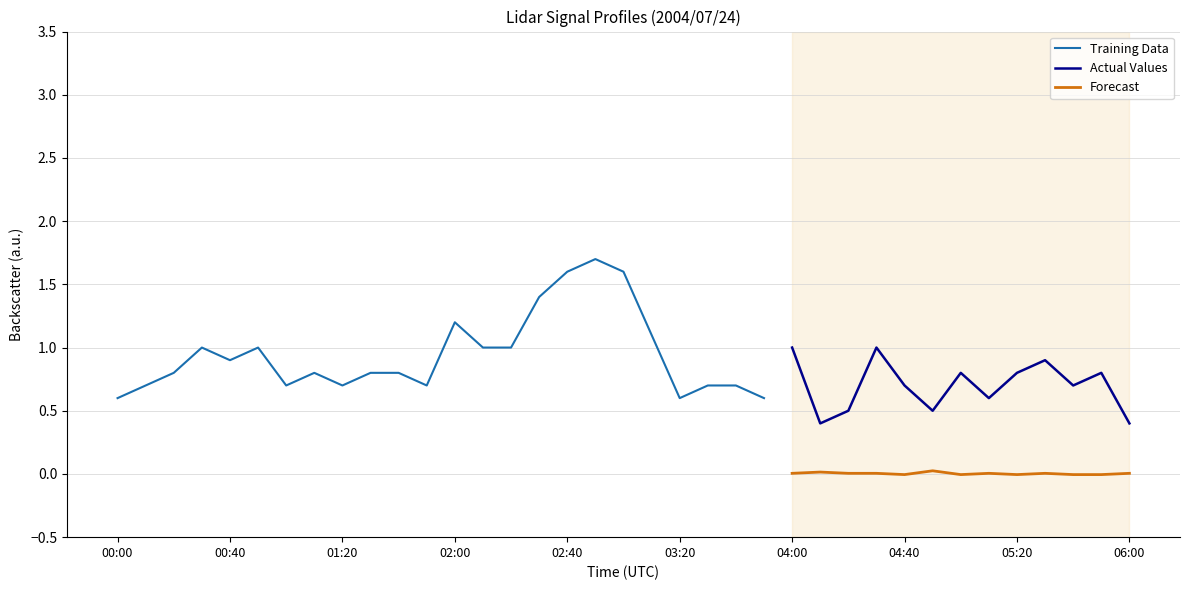

True or false: Forecast and Actual Values cross at least once.

False